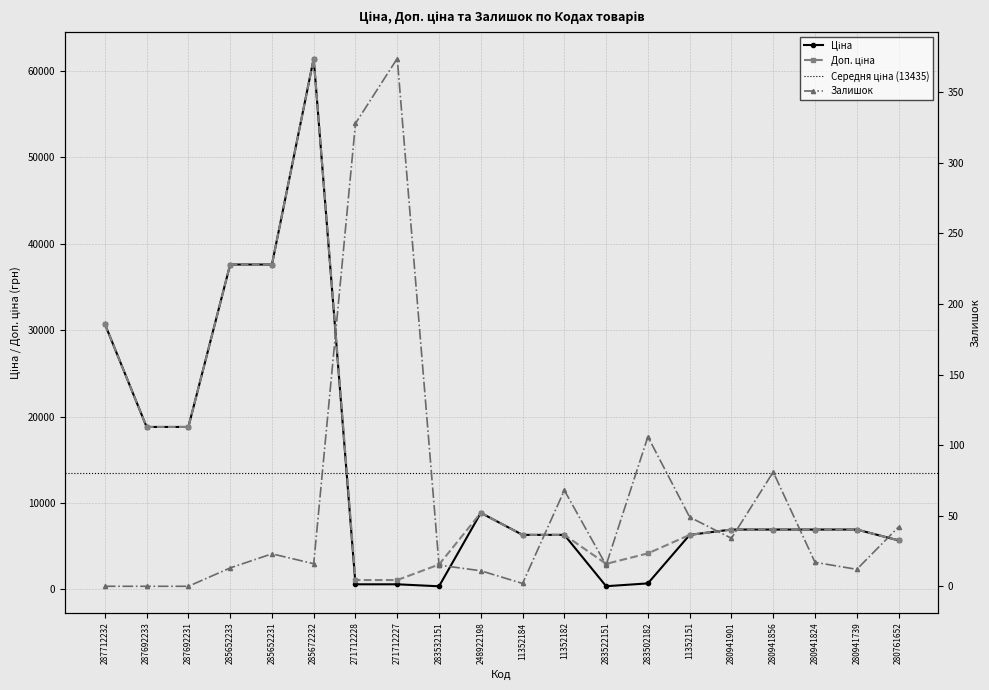

What is the label of the 3rd point from the right?

280941824